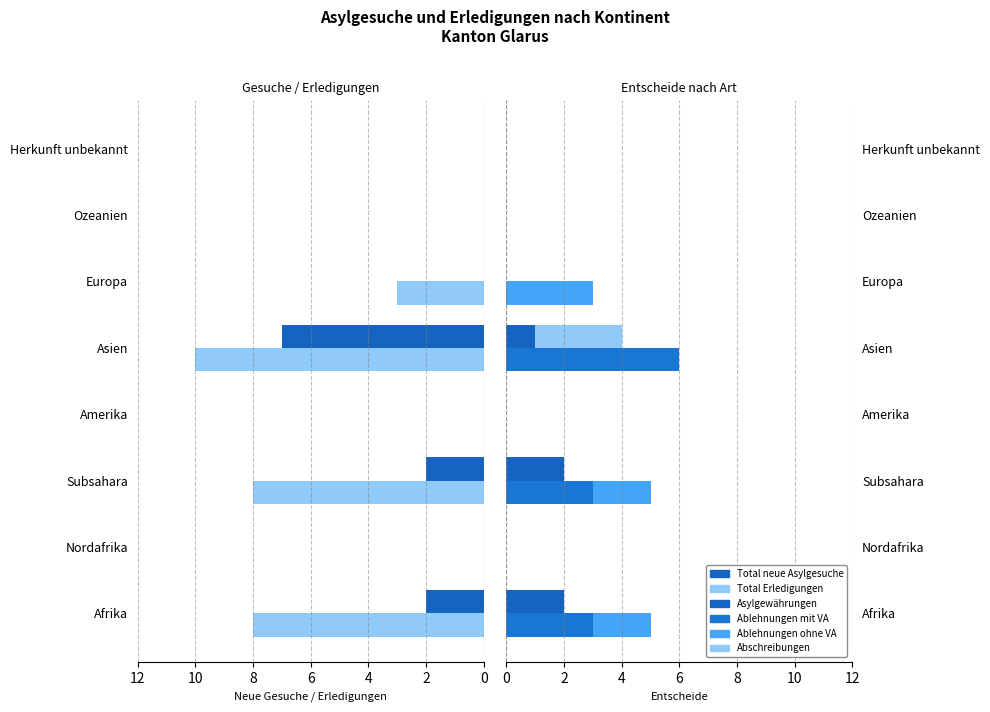

What is the difference between the Ablehnungen mit VA values at Nordafrika and Subsahara?

3